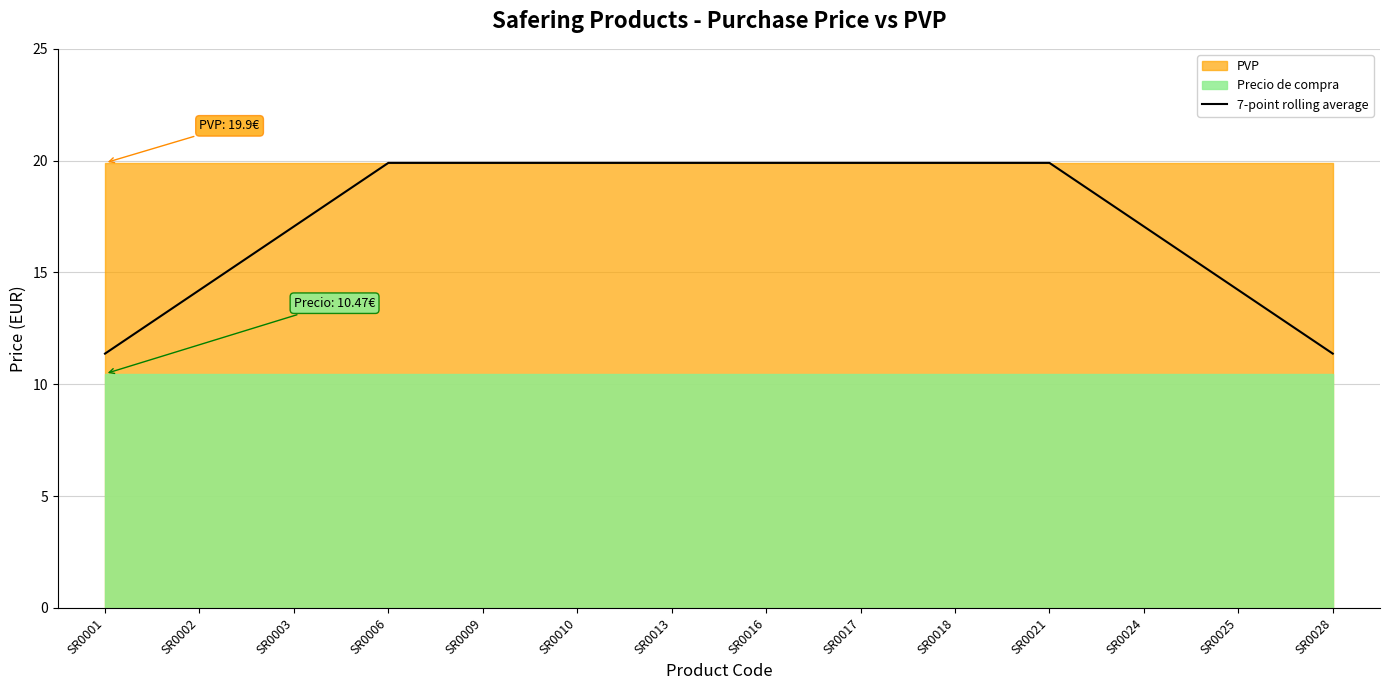

Where does the data first go above 19?

SR0006